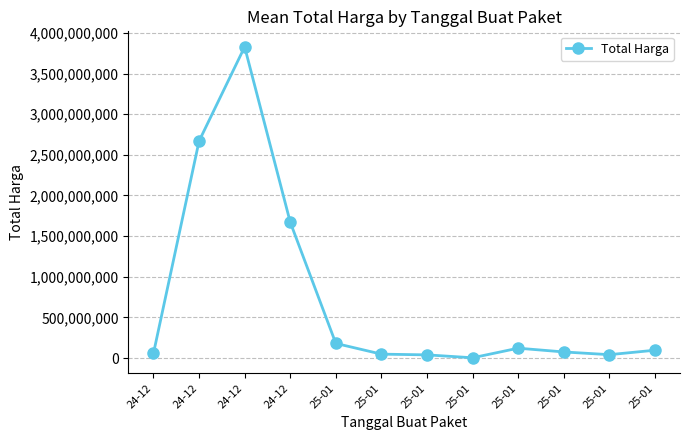

Where is the first local minimum?

25-01